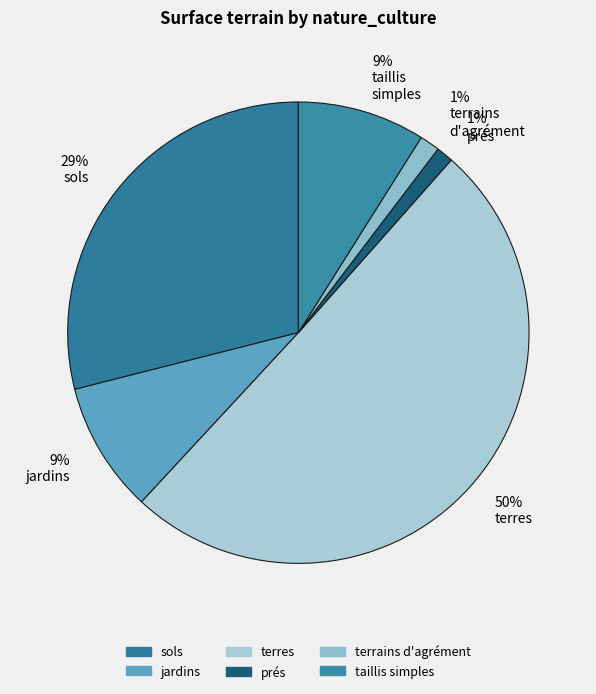

To the nearest percent, what is the difference between the largest and smallest slice percentages?

49%